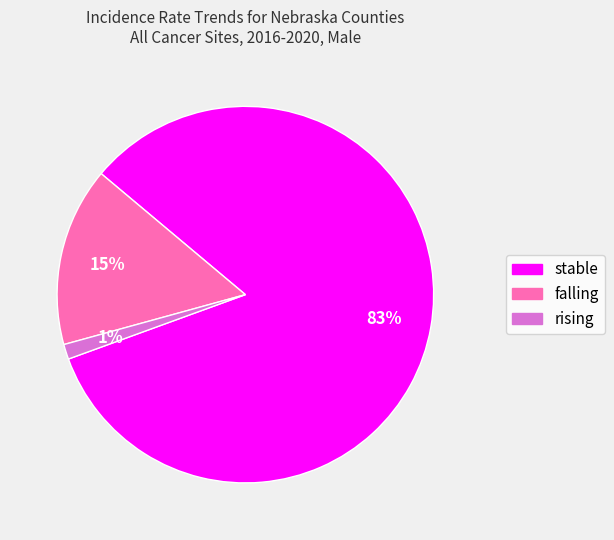

Combined, do stable and rising account for over 50%?

Yes